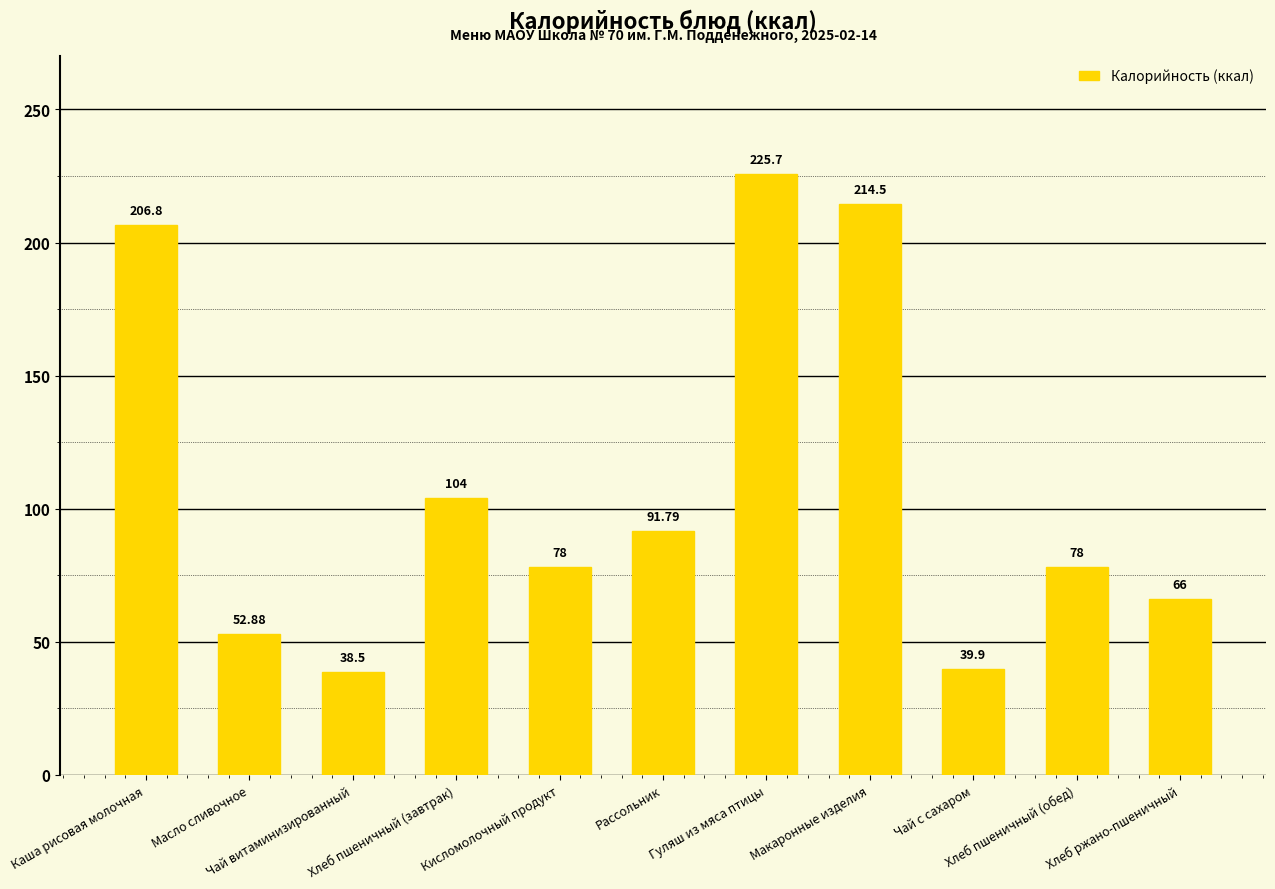

At which label does the data first exceed 78?

Каша рисовая молочная